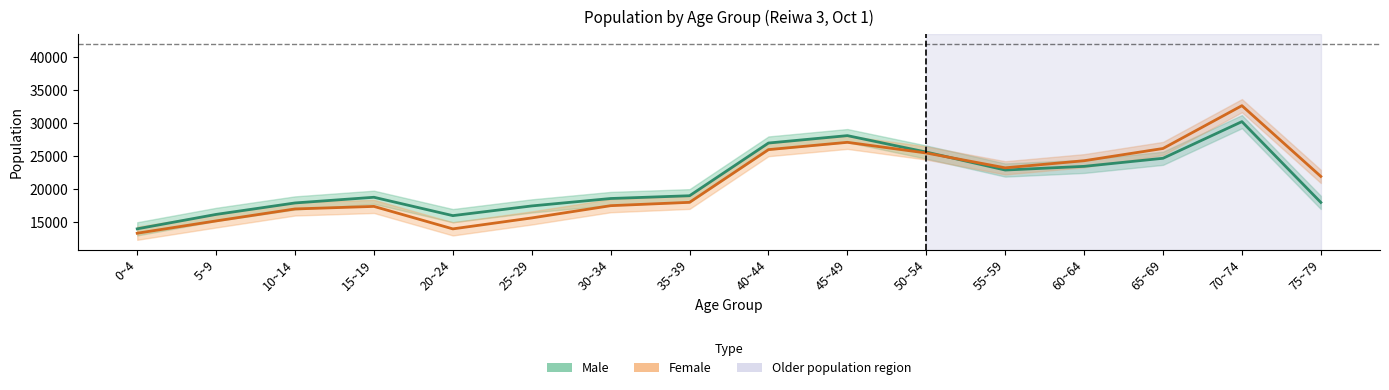

What is the sum of all Male values?

337861